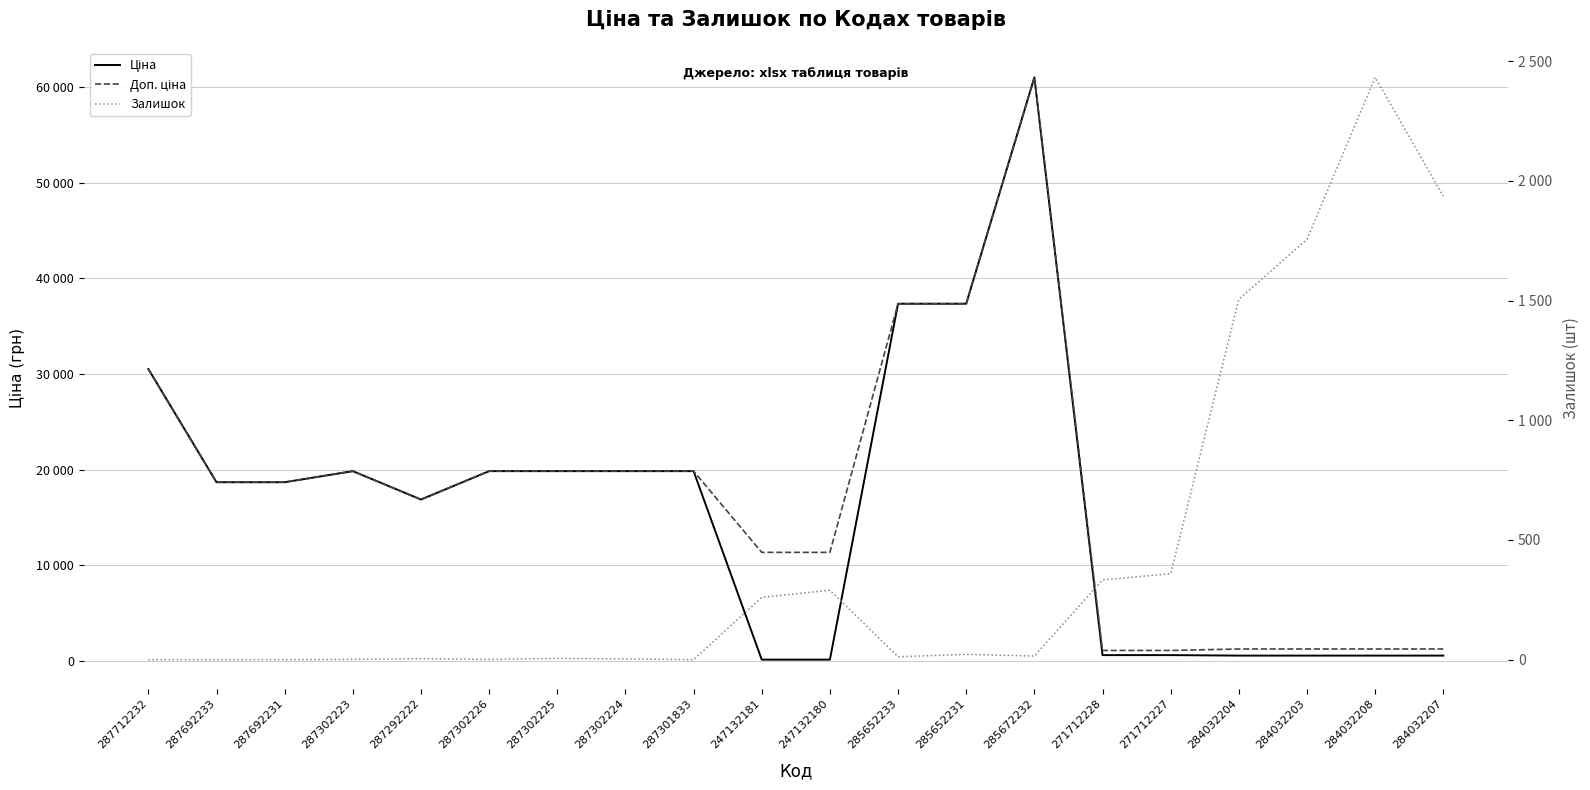

How many categories are shown in the chart?

20